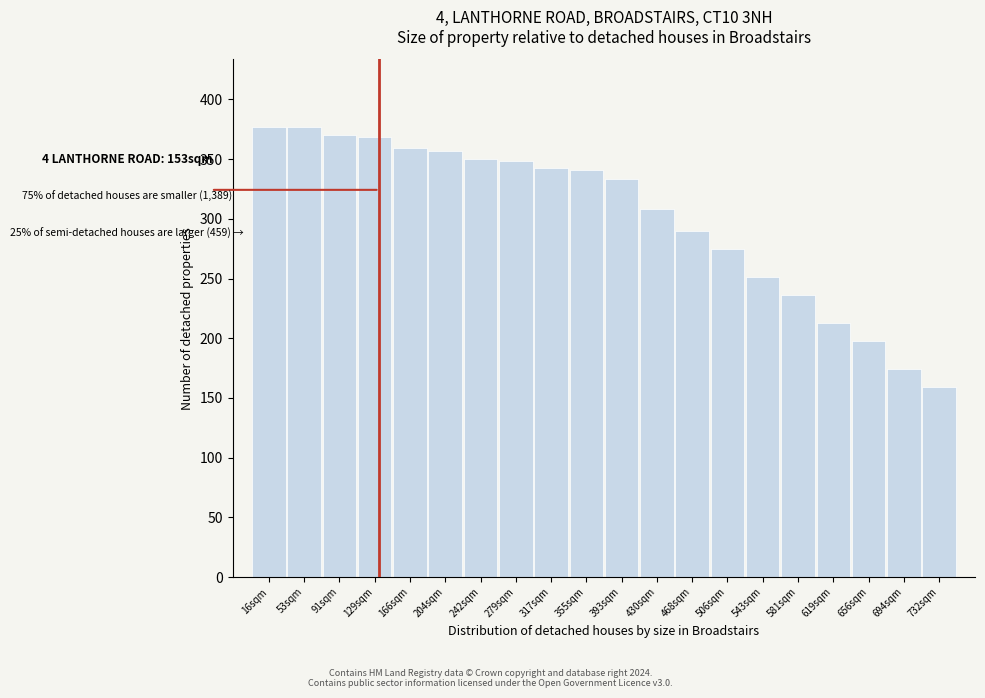

Reading right to left, list all the values displayed in this chart.

732sqm=159.6	694sqm=174.6	656sqm=197.6	619sqm=212.6	581sqm=236.6	543sqm=251.6	506sqm=274.6	468sqm=289.6	430sqm=308.6	393sqm=333.6	355sqm=340.6	317sqm=342.6	279sqm=348.1	242sqm=350.1	204sqm=356.6	166sqm=359.6	129sqm=368.6	91sqm=370.6	53sqm=377.1	16sqm=377.1